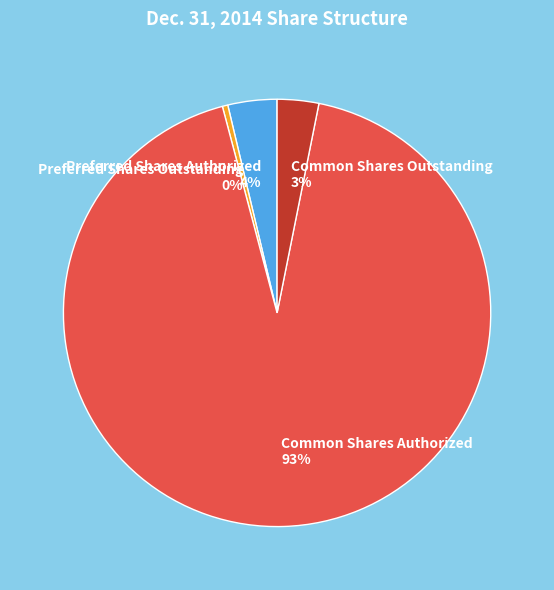

To the nearest percent, what is the average slice percentage?

25%